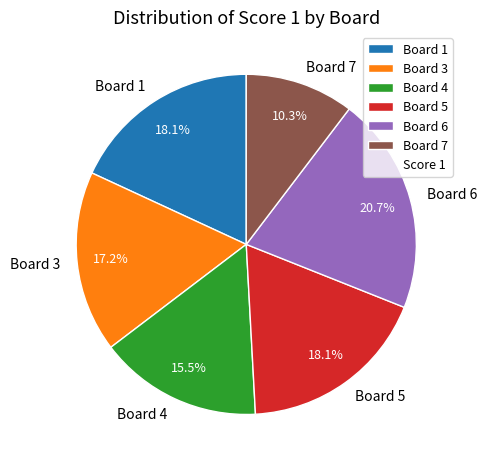

Which category has the biggest portion of the pie?

Board 6